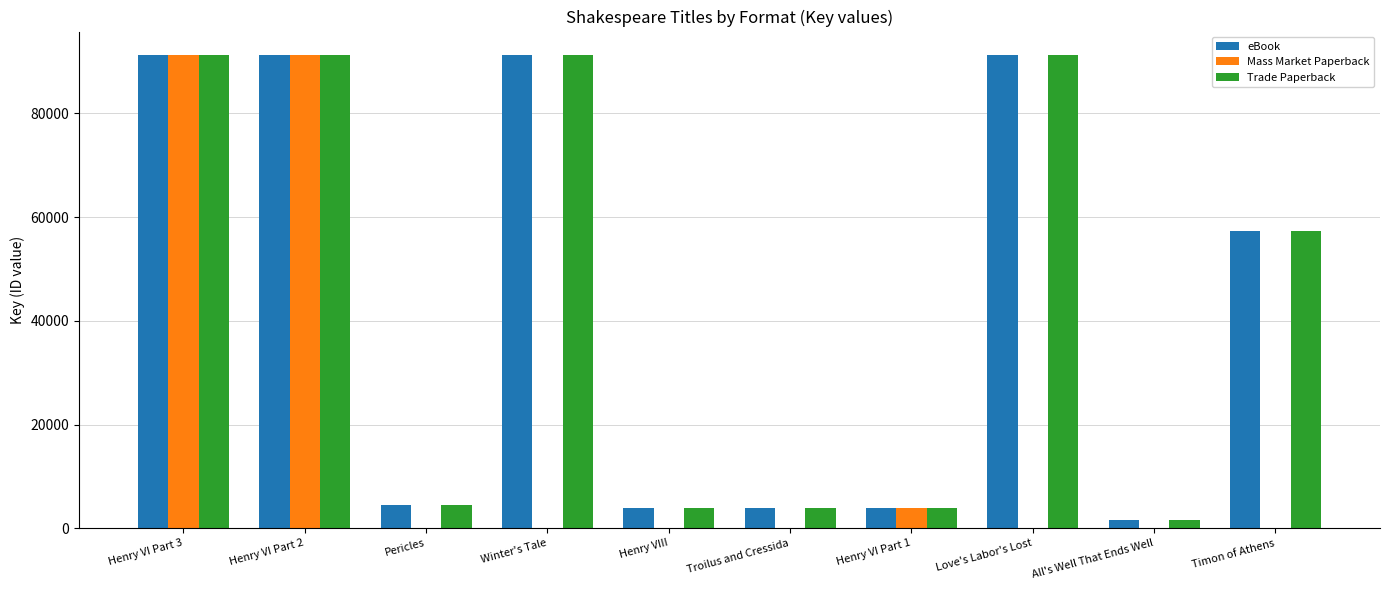

What is the maximum value for Mass Market Paperback?

91205